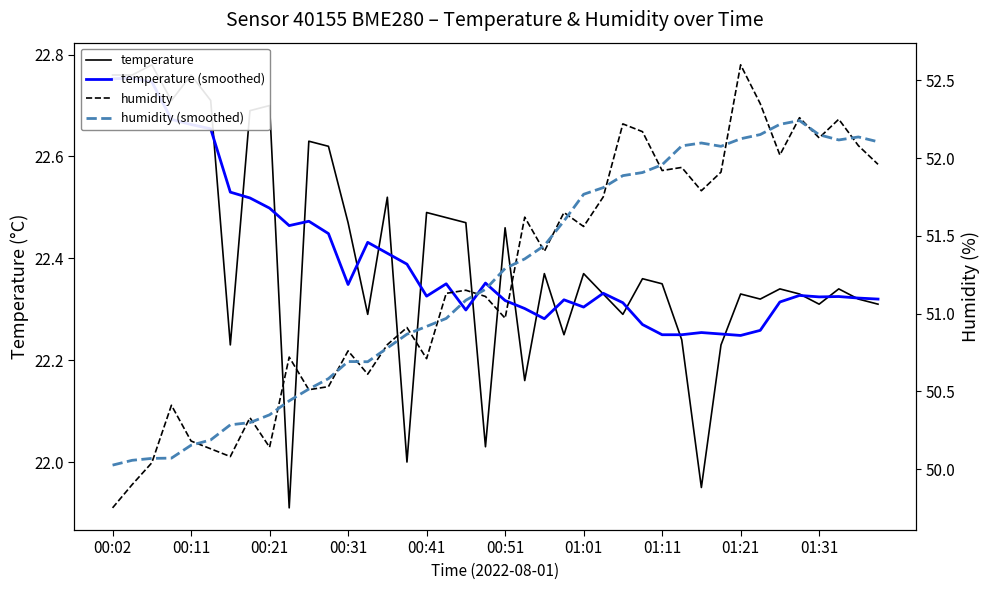

Which series has the largest total across all categories?

humidity (smoothed)